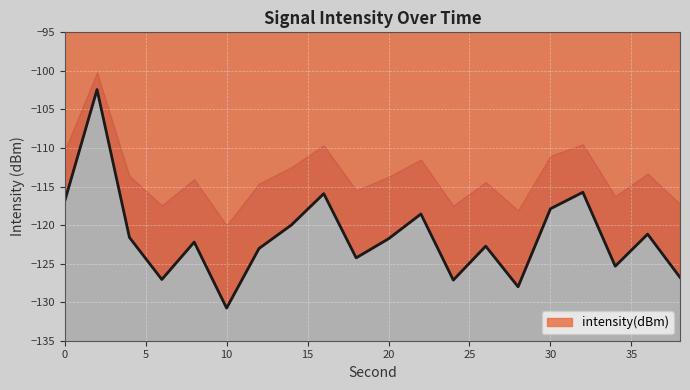

What is the change in value from 20 to 24?

-5.4